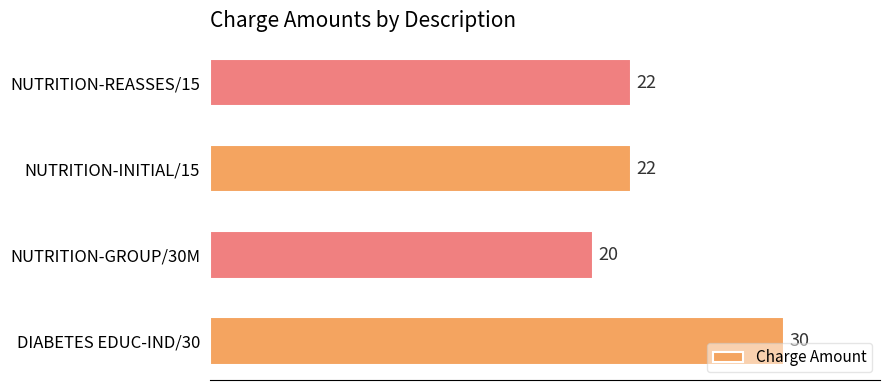

Which category has the lowest value across all series?

NUTRITION-GROUP/30M